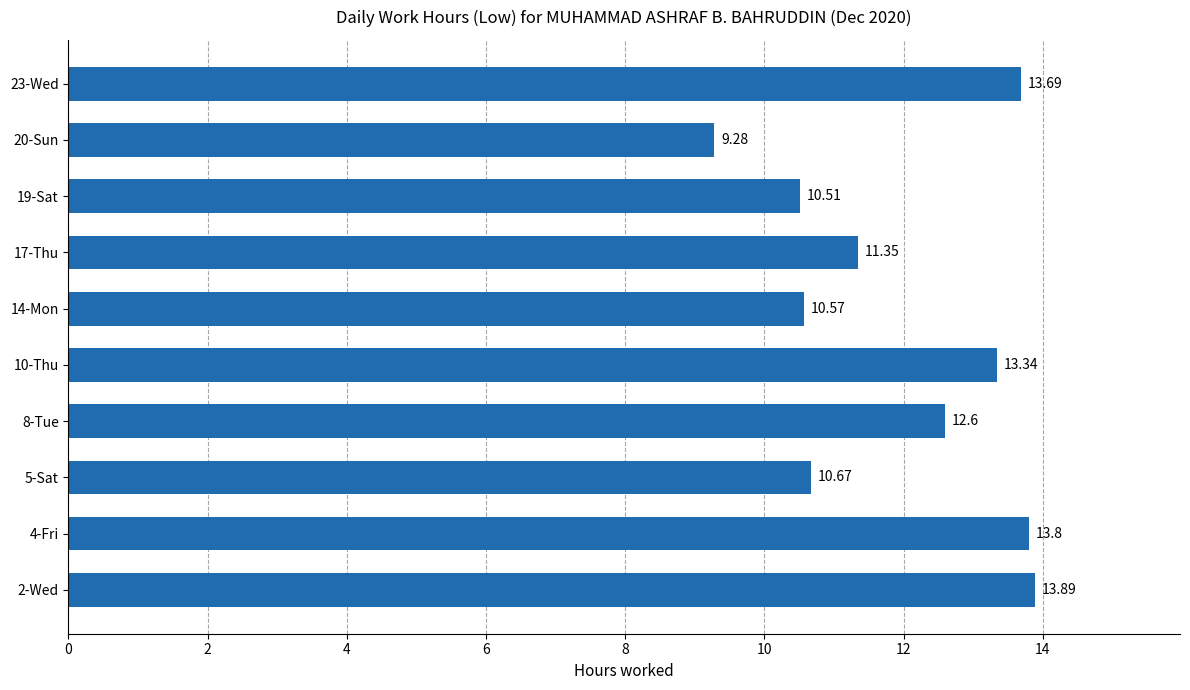

What is the change in value from 10-Thu to 17-Thu?

-2.0